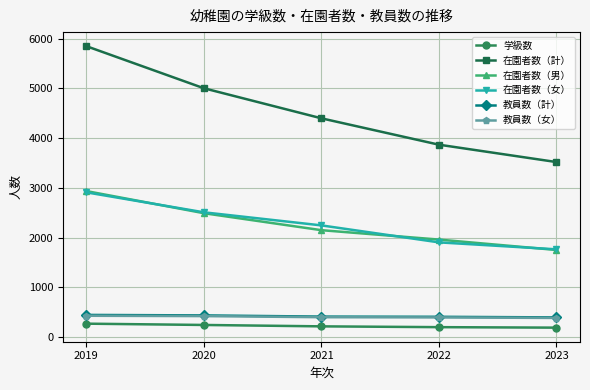

What is the approximate value of 在園者数（女） at 2022?

1907